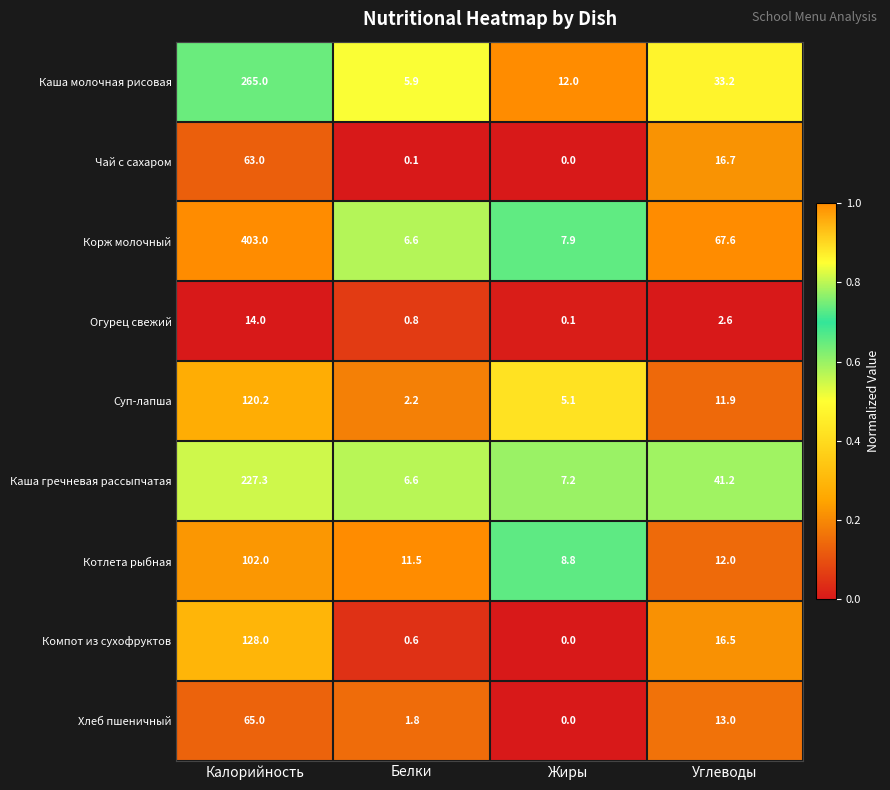

What value does the Котлета рыбная series have at Белки?

11.5